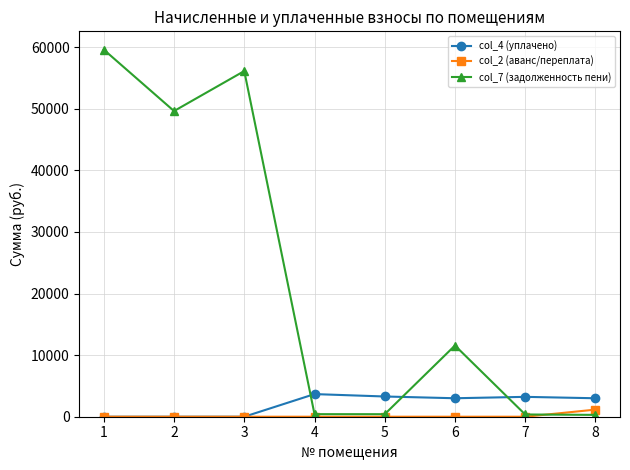

Is this an area chart (filled region under the line)?

No